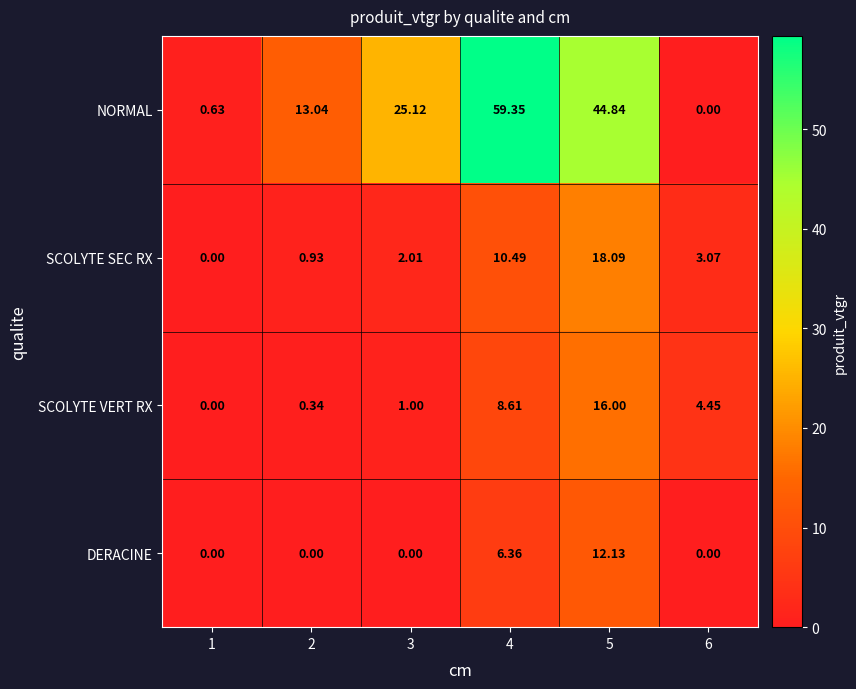

Is the value of SCOLYTE VERT RX at 6 greater than the value of SCOLYTE SEC RX at 1?

Yes